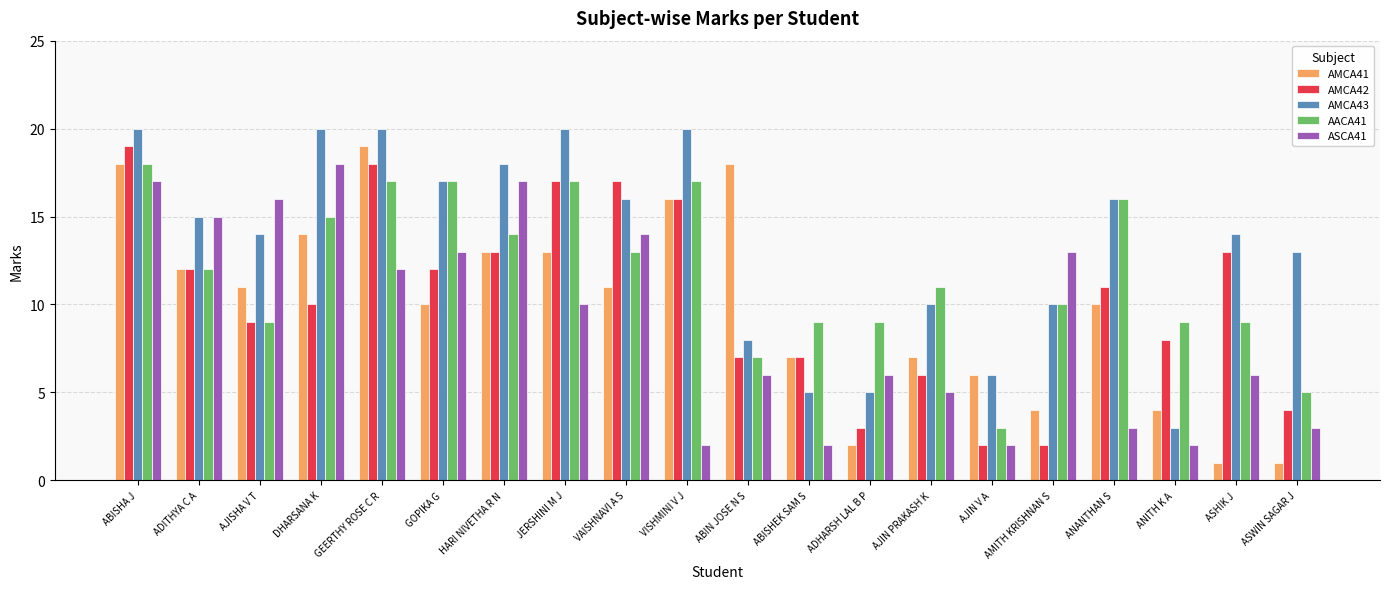

What is the difference between the highest and lowest values at DHARSANA K?

10